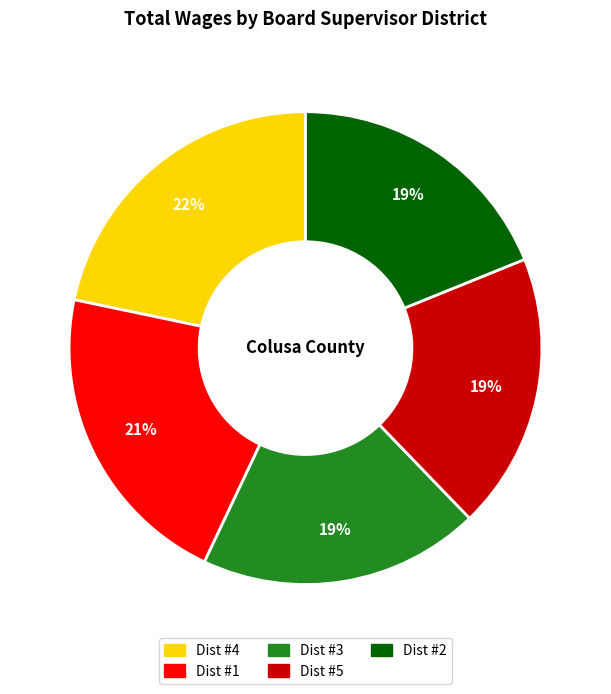

Does any single category account for the majority?

No